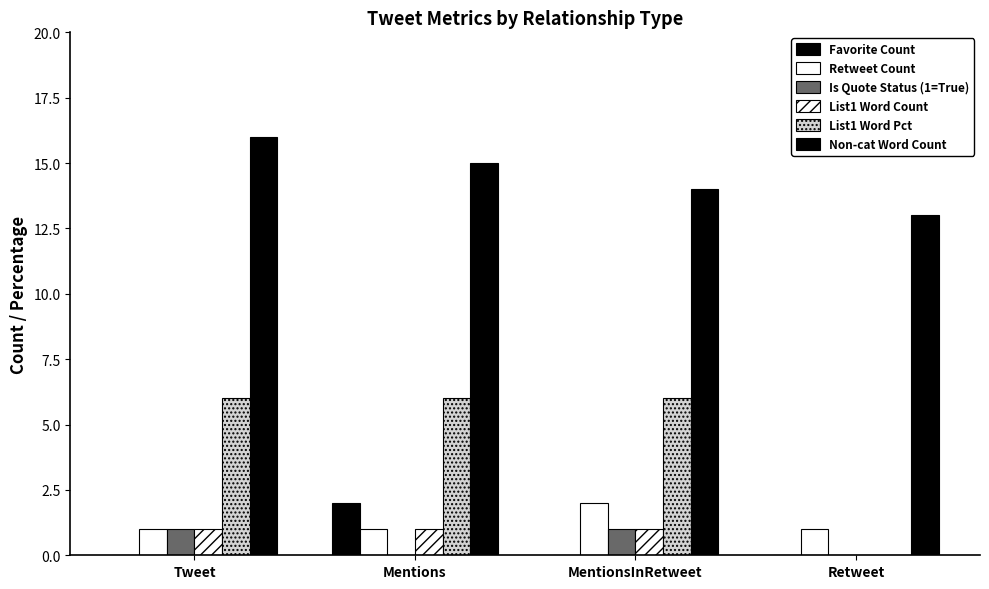

How many groups of bars are there?

4